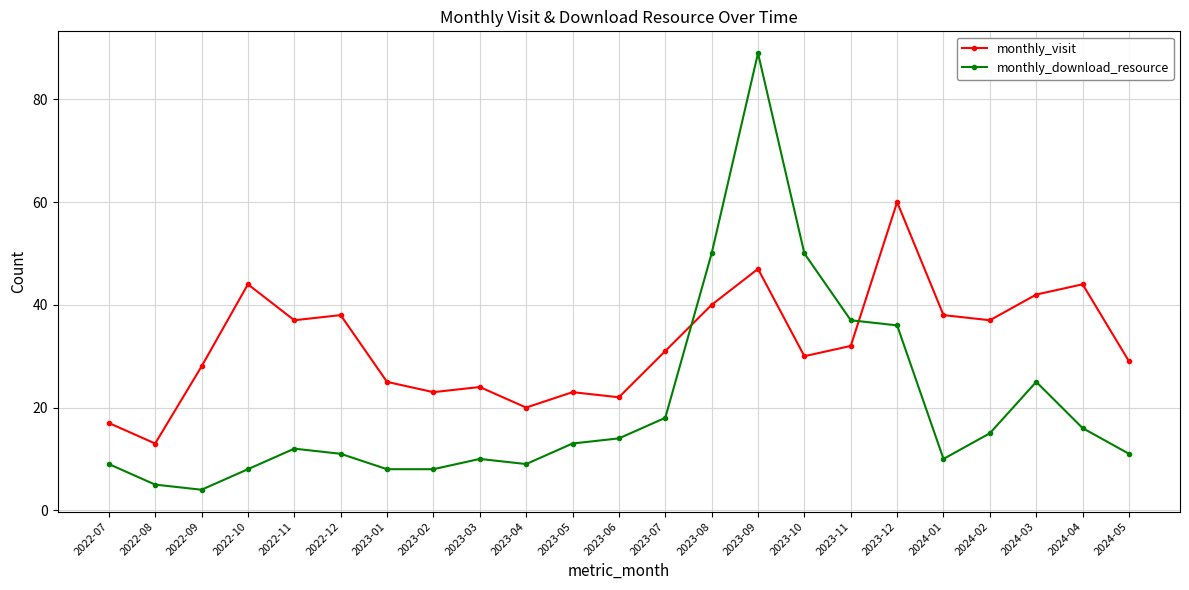

Between 2023-01 and 2023-11, which series saw the biggest shift?

monthly_download_resource